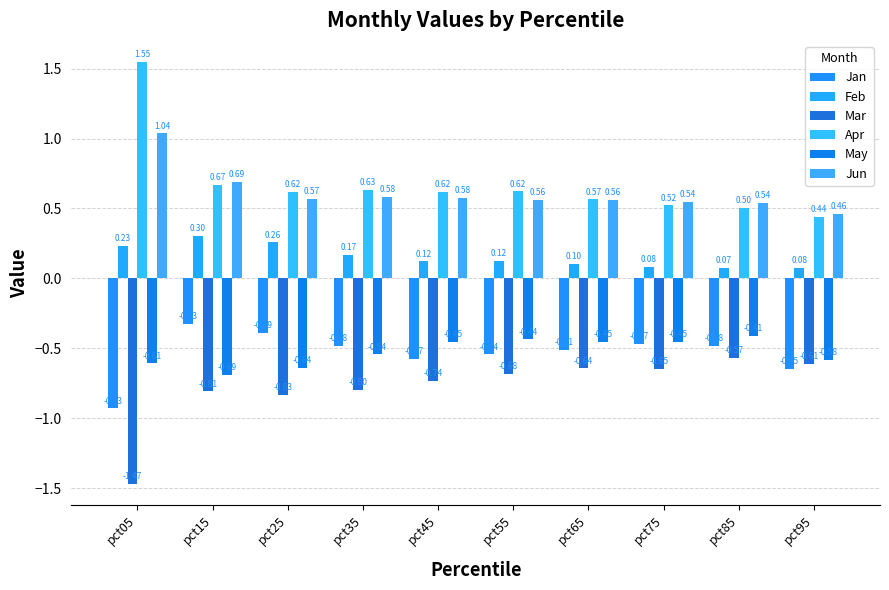

Which category has the lowest value across all series?

pct05